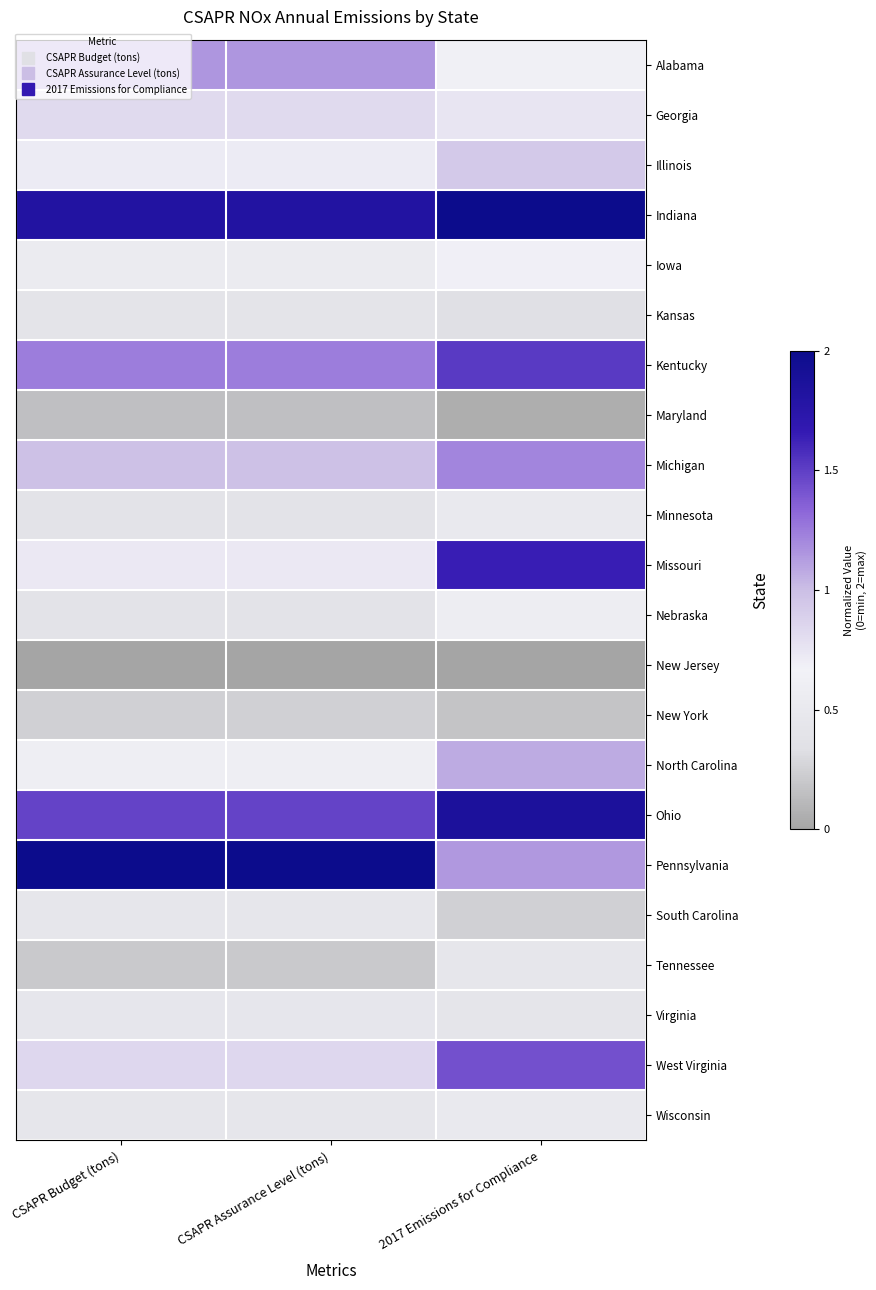

How many categories are shown in the chart?

3